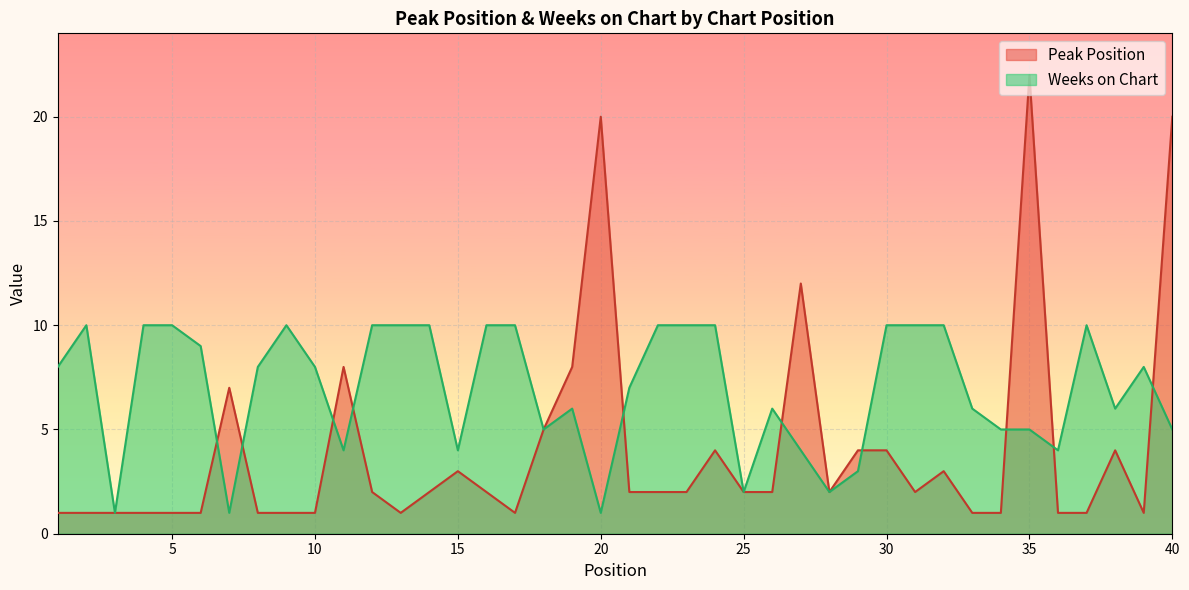

What is the difference between the maximum and minimum values in the Weeks on Chart series?

9